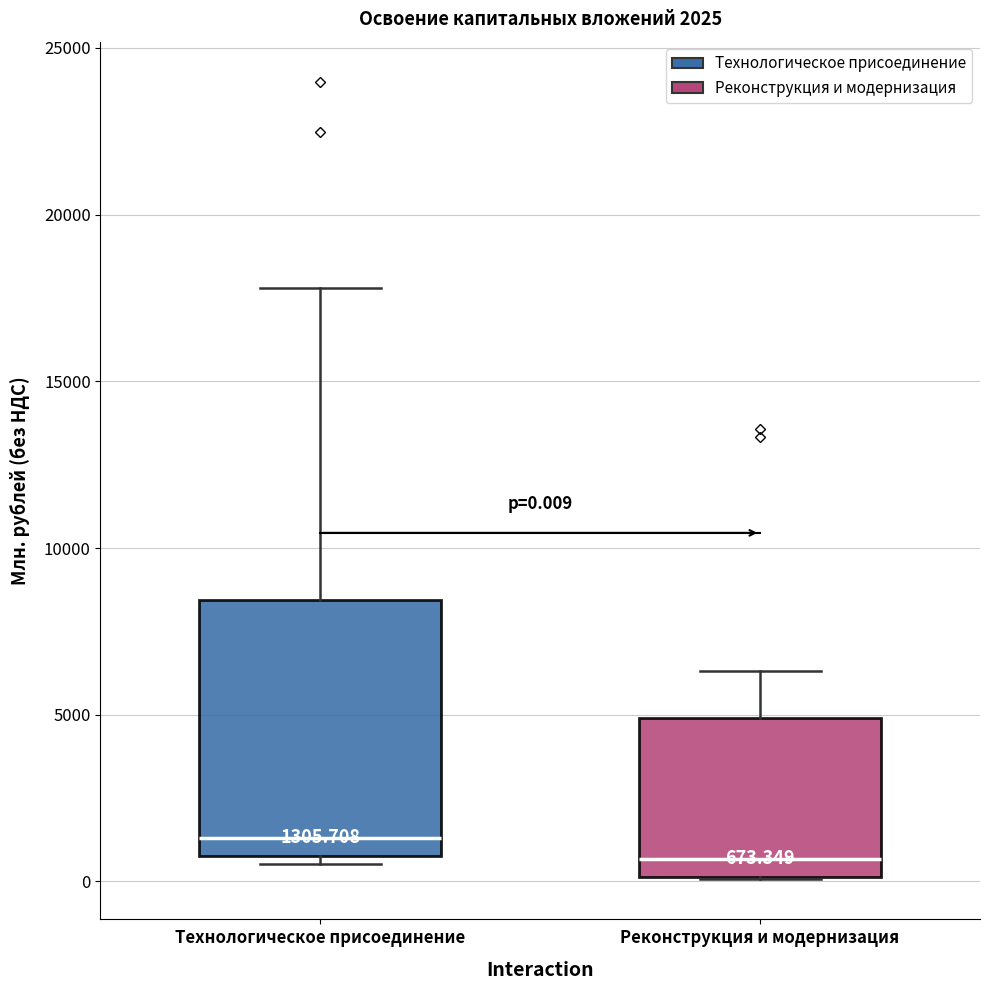

Which box is the tallest, from its lower edge to its upper edge?

Технологическое присоединение